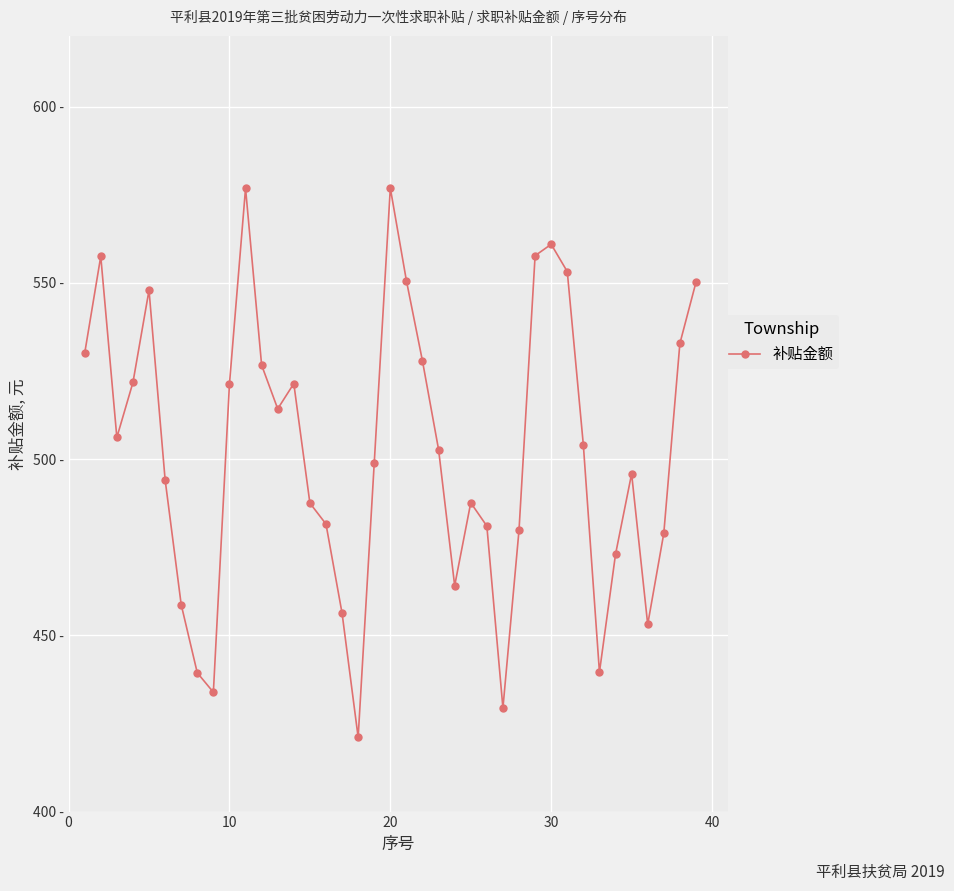

Is this an area chart (filled region under the line)?

No